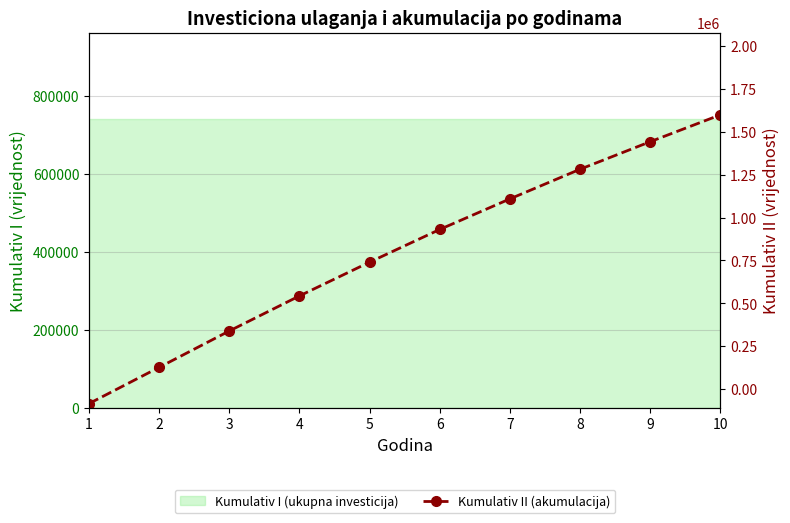

Which has a higher value, 1 or 2?

2